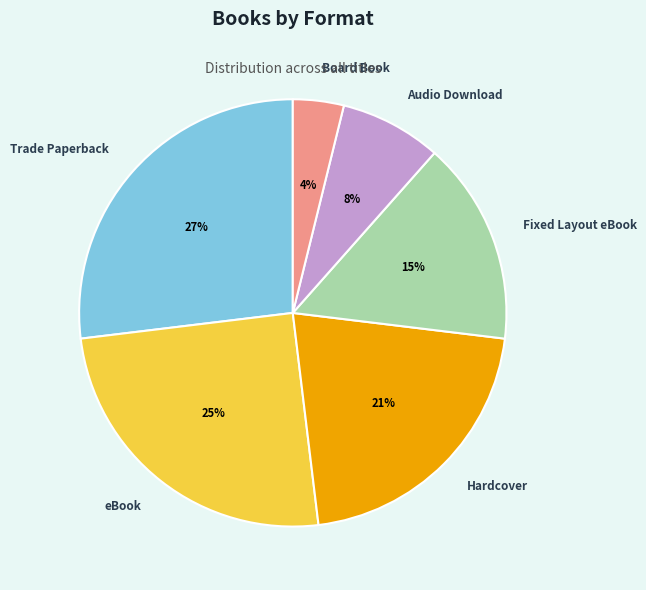

To the nearest percent, what is the average slice percentage?

17%